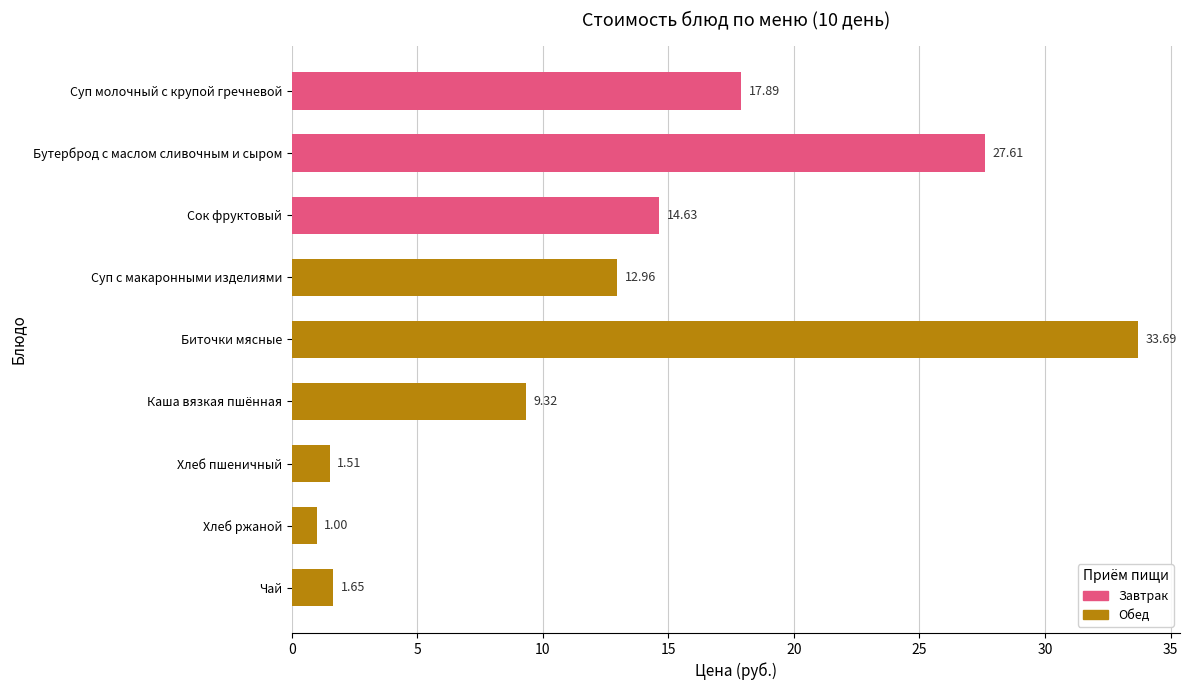

List the labels in order of value, largest first.

Биточки мясные, Бутерброд с маслом сливочным и сыром, Суп молочный с крупой гречневой, Сок фруктовый, Суп с макаронными изделиями, Каша вязкая пшённая, Чай, Хлеб пшеничный, Хлеб ржаной